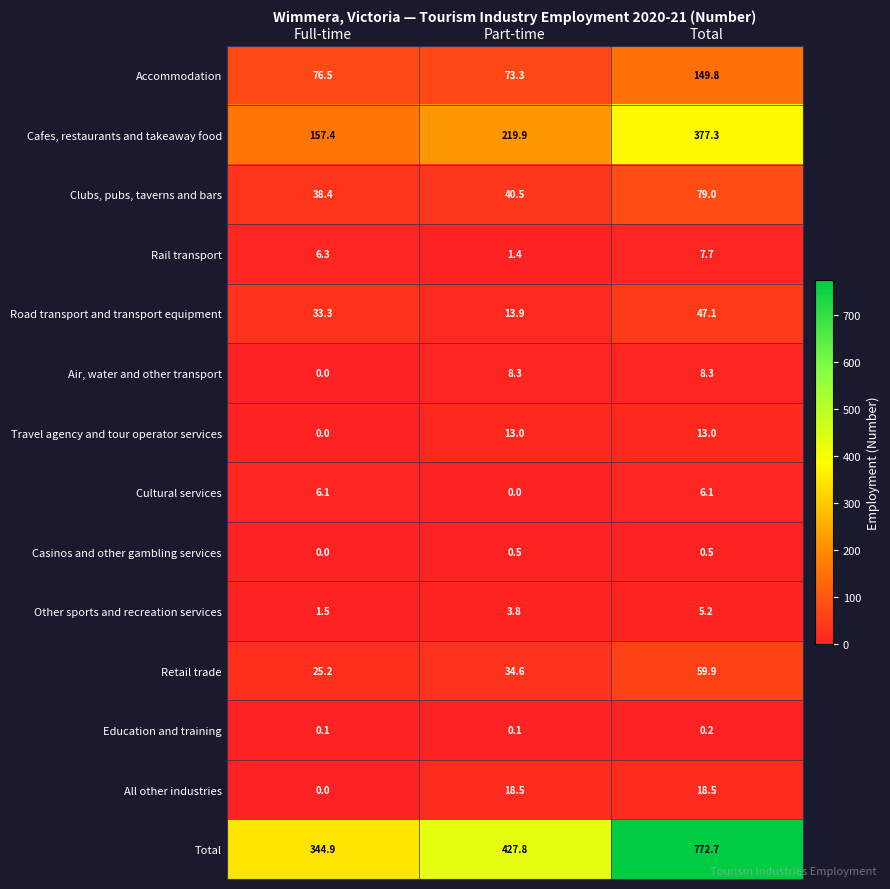

Which category has the highest value across all series?

Total